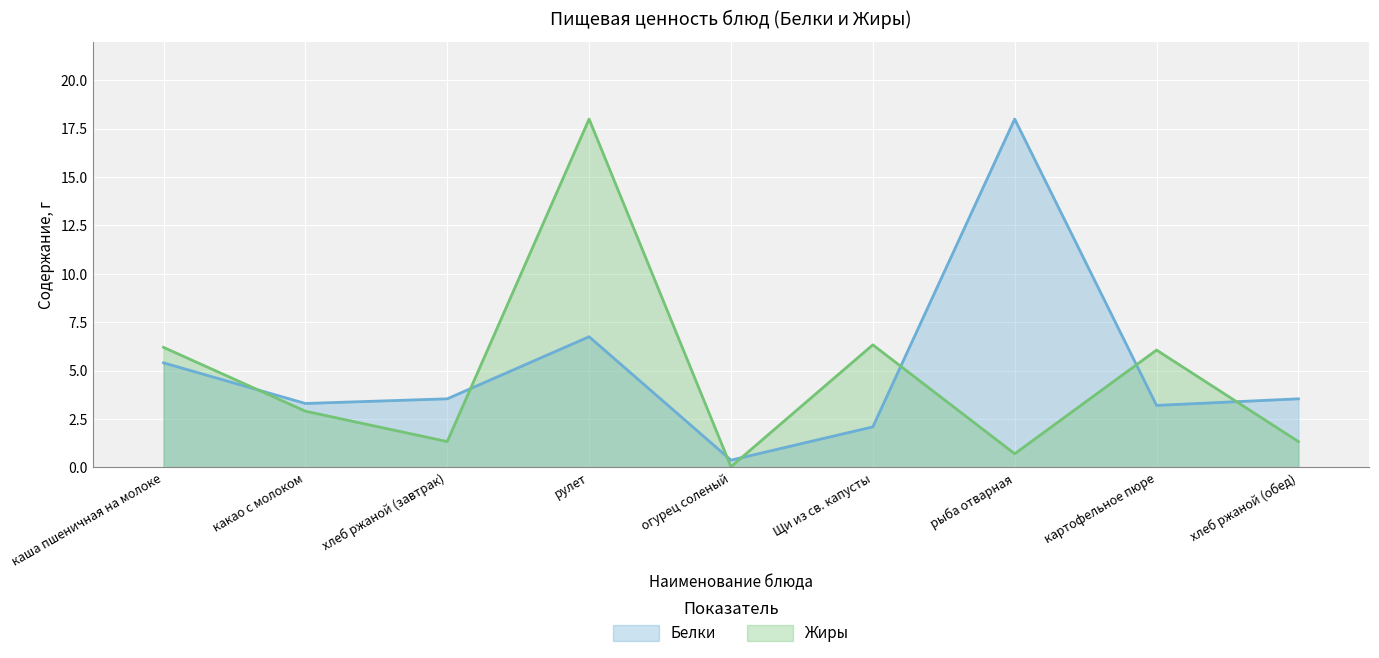

What is the lowest value of the Белки series?

0.4